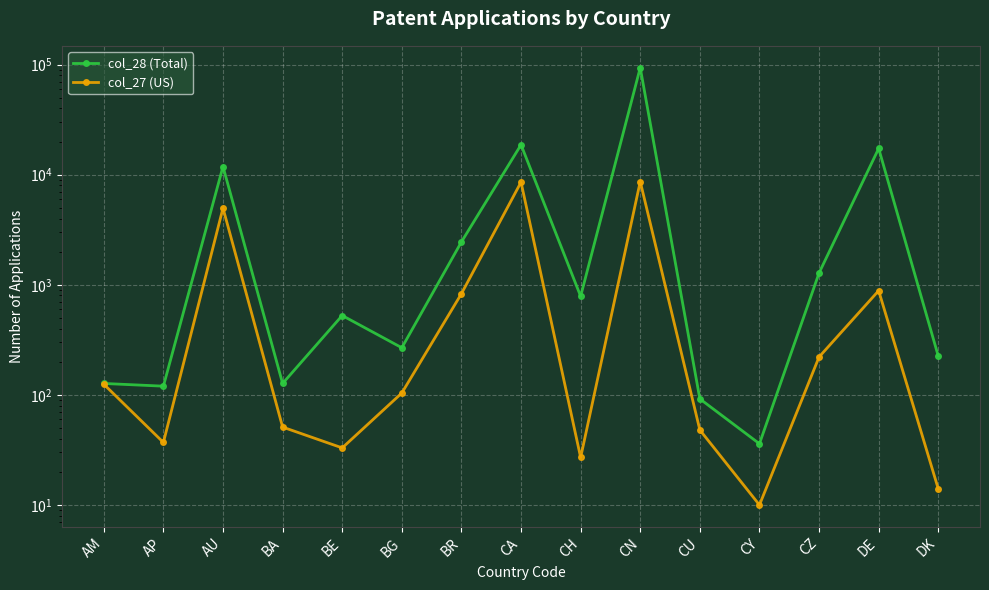

Is it true that col_28 (Total) equals 36 at CY?

True